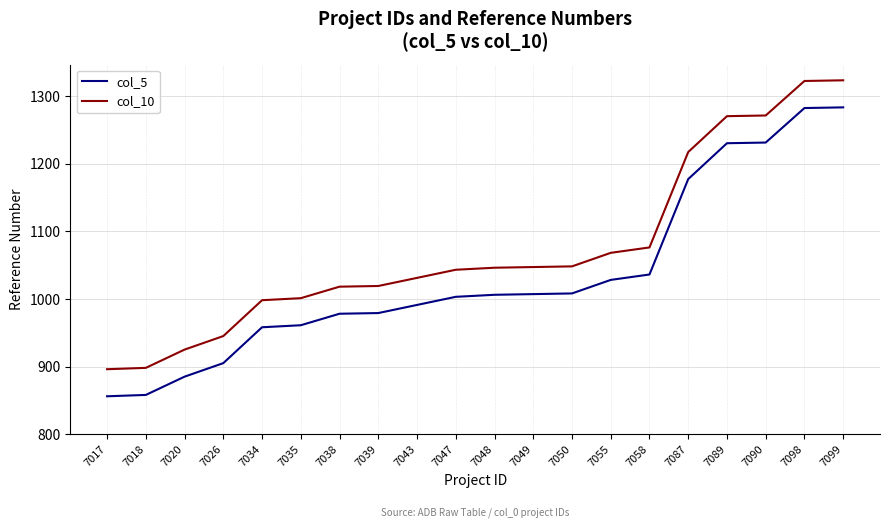

The col_5 series shows 498 at 7043. True or false?

False